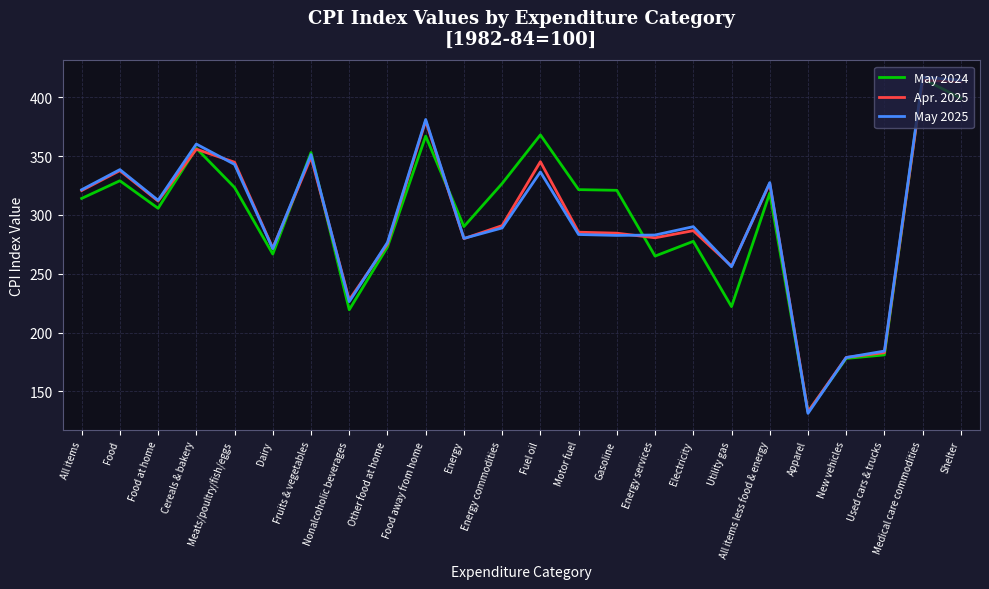

Which series has the largest range (max minus min)?

May 2025